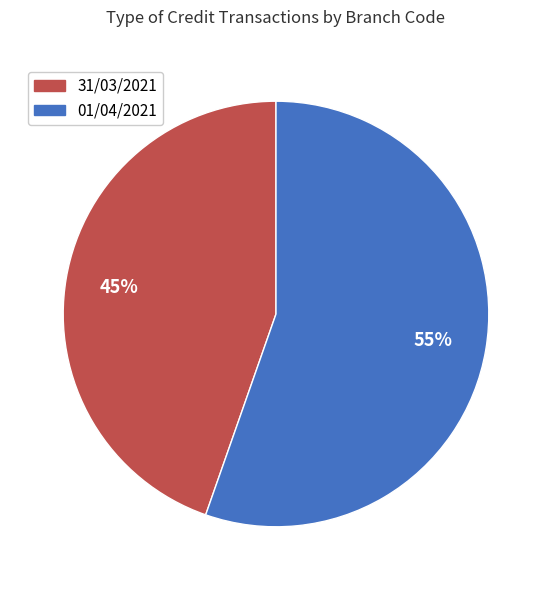

To the nearest percent, what is the average slice percentage?

50%